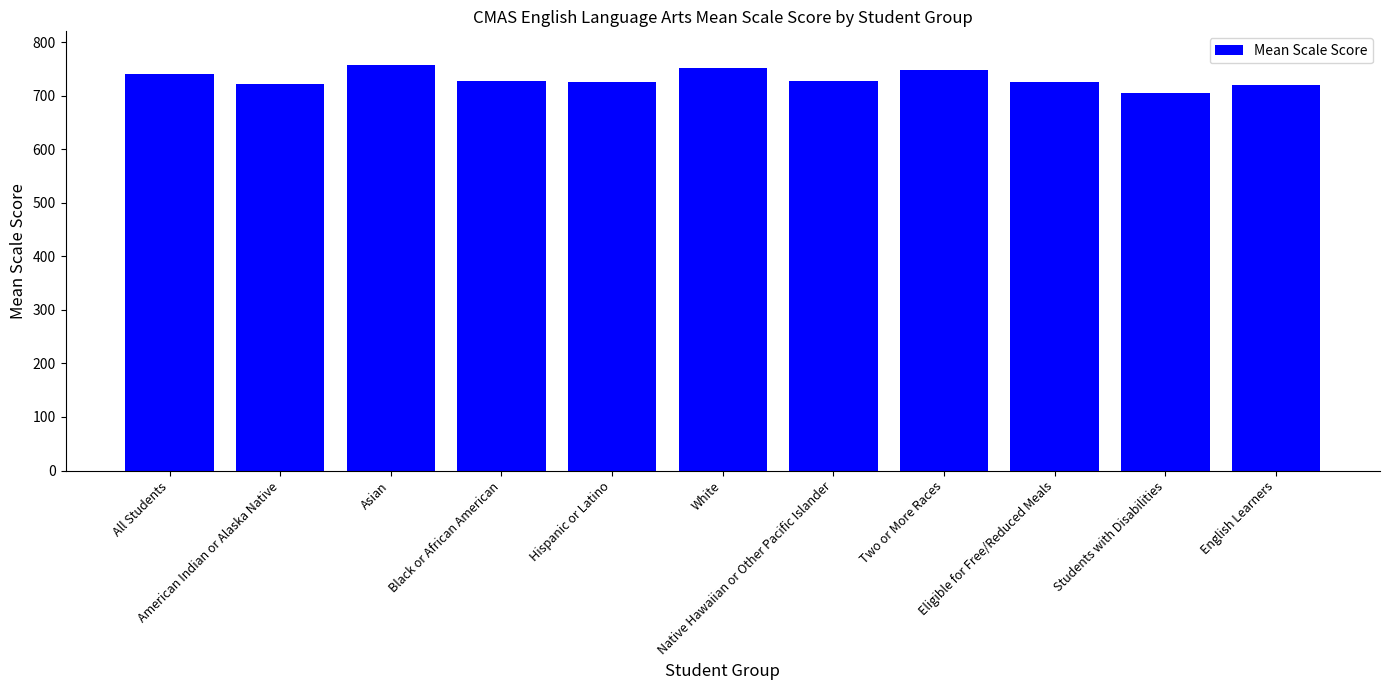

Between Native Hawaiian or Other Pacific Islander and English Learners, which is larger?

Native Hawaiian or Other Pacific Islander